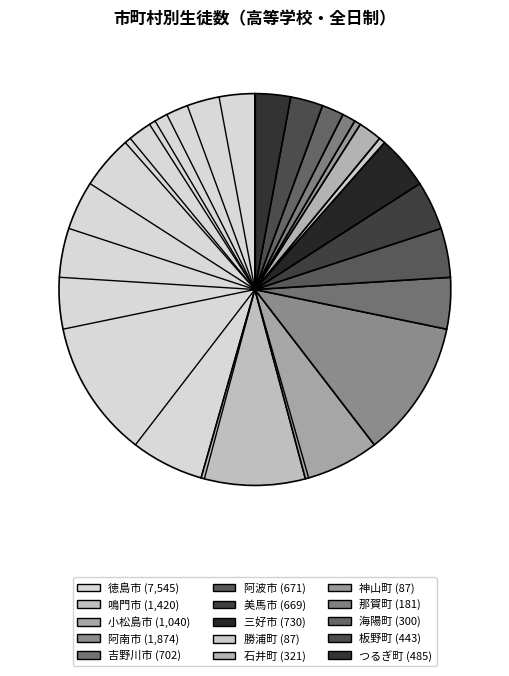

Which has a higher value, 那賀町 or 板野町?

板野町